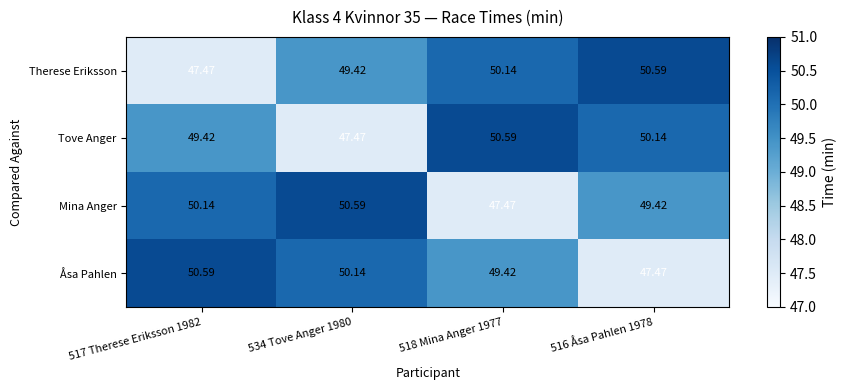

Rank the series at 517 Therese Eriksson 1982 from lowest to highest value.

Therese Eriksson, Tove Anger, Mina Anger, Åsa Pahlen